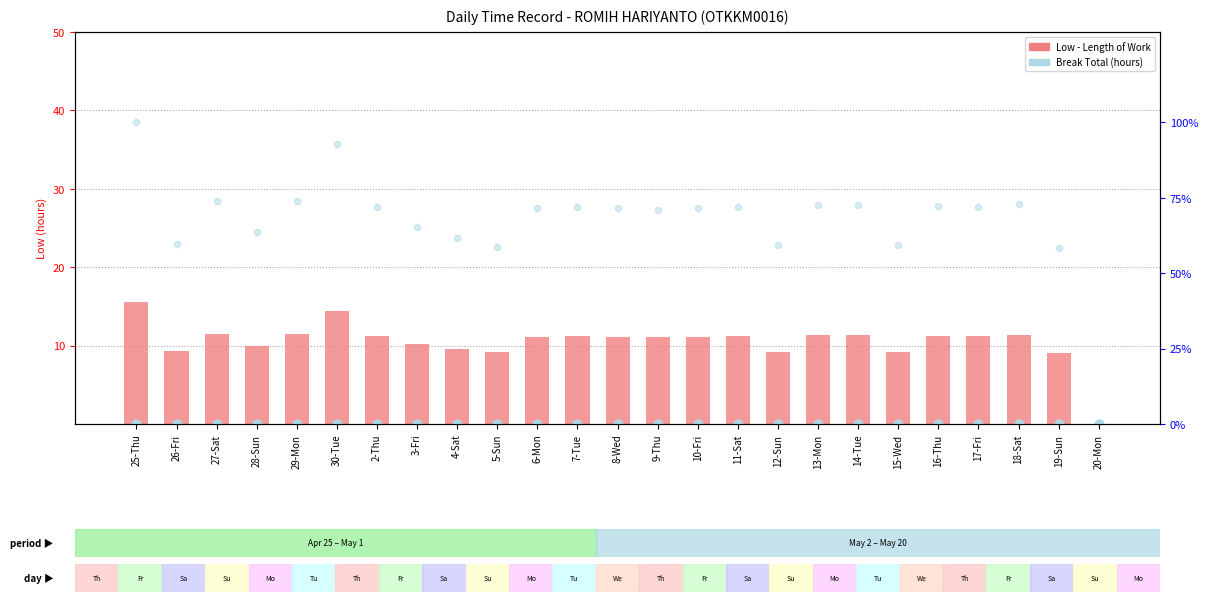

Which series has the largest total across all categories?

% of max hours